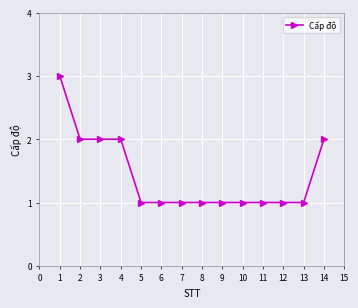

What is the value of the 10th point from the left?

1